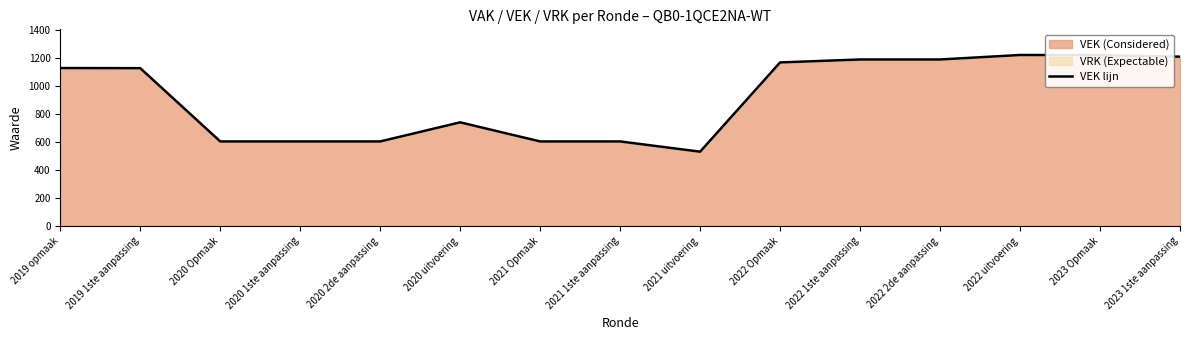

Read the value at 2023 Opmaak, to the nearest 100.

1200